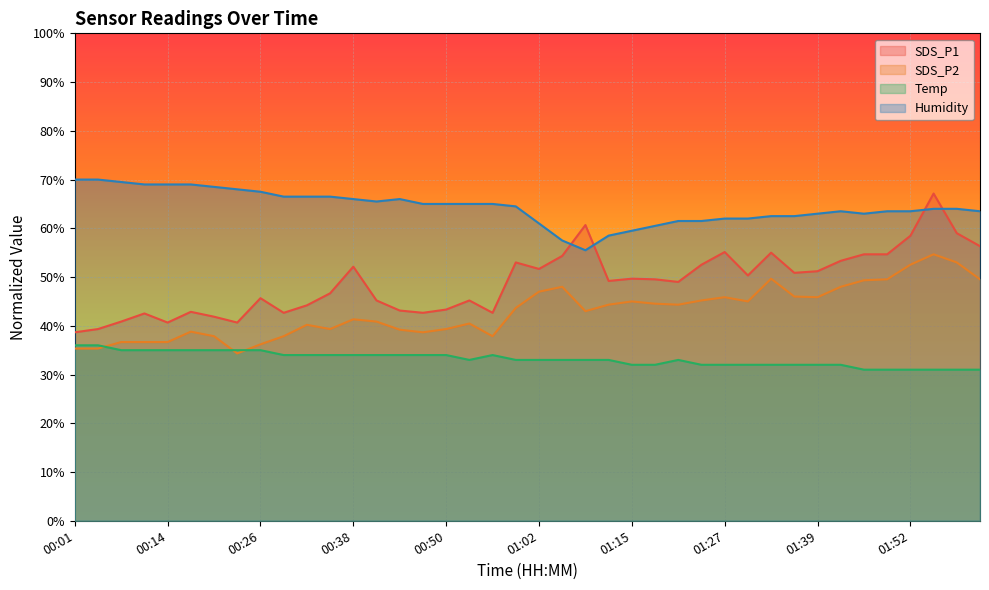

What is the label of the 7th point from the right?

01:42